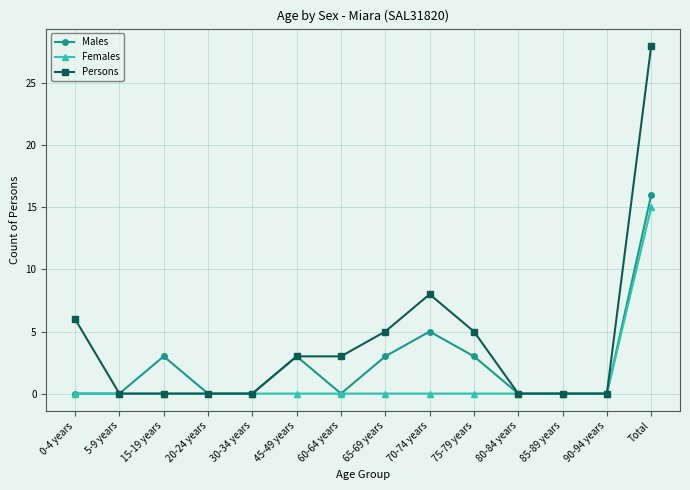

What is the difference between the maximum and minimum values in the Persons series?

28